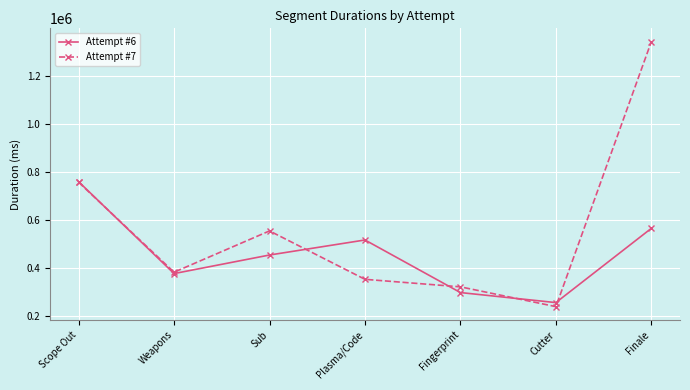

What is the difference between the maximum and minimum values in the Attempt #6 series?

503950